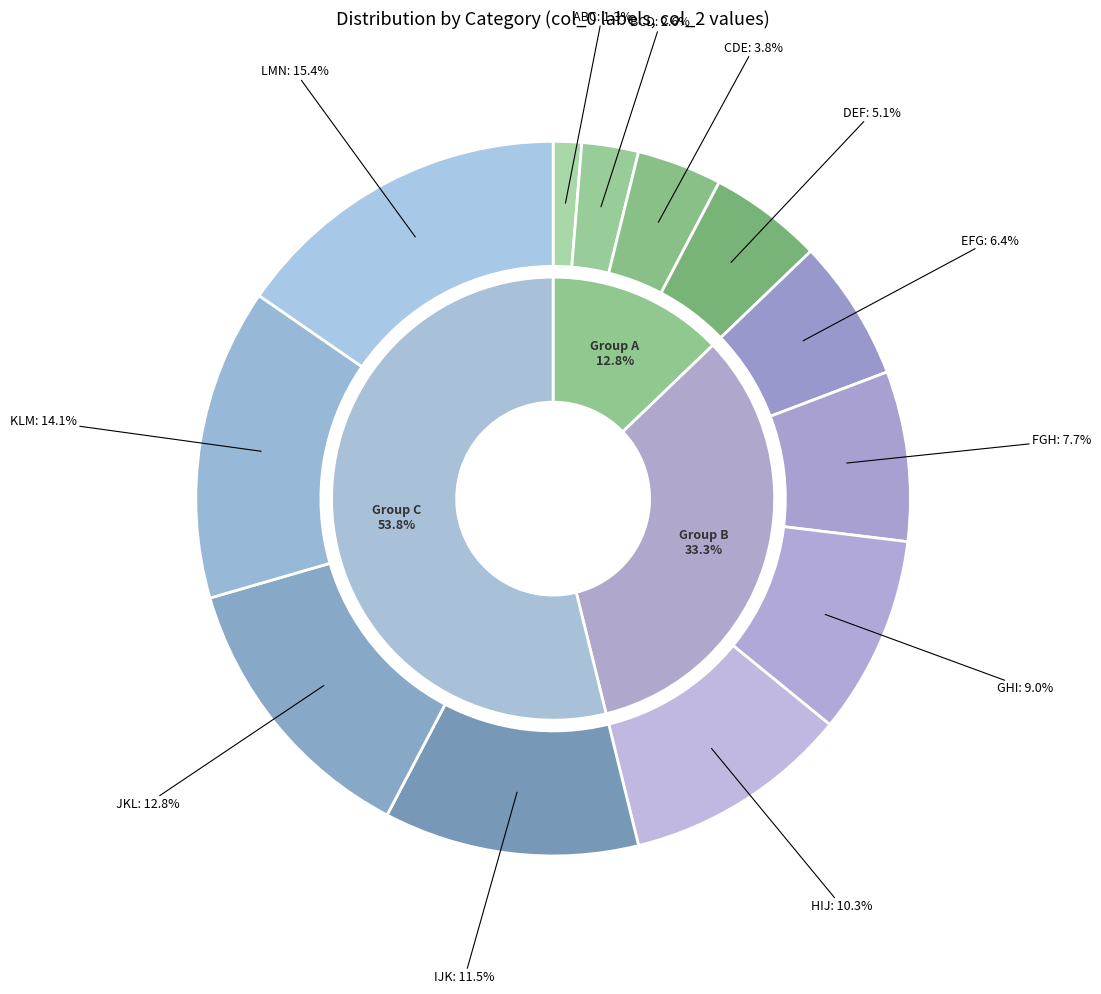

Does GHI account for over 50% of the chart?

No